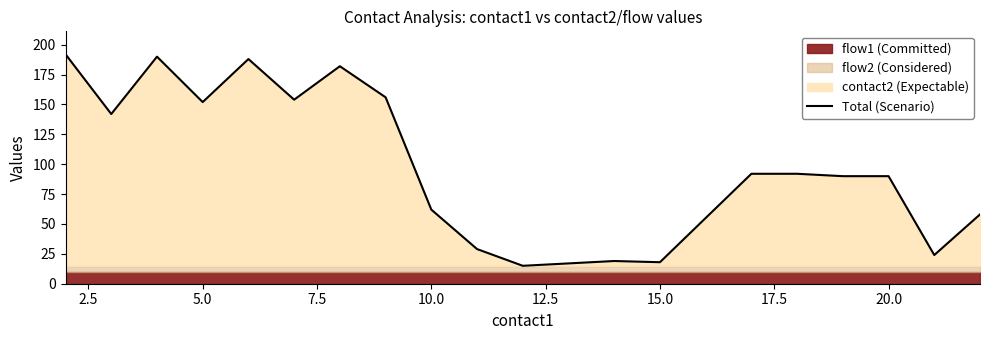

What is the maximum value for Total (Scenario)?

192